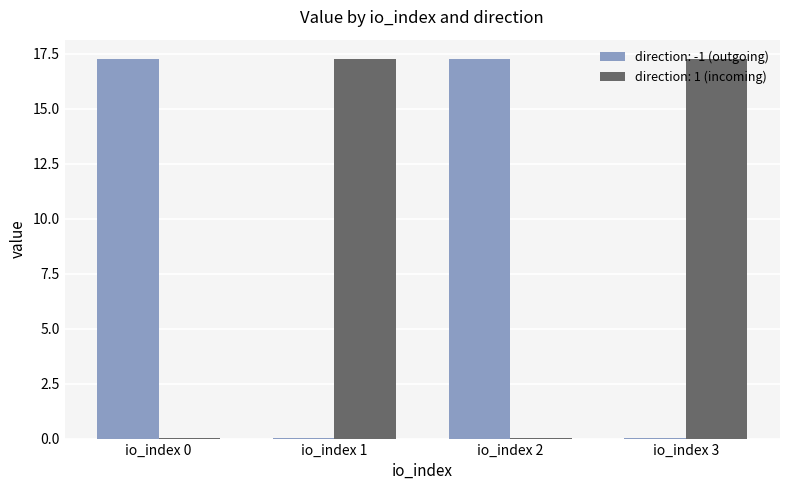

Are the bars horizontal?

No